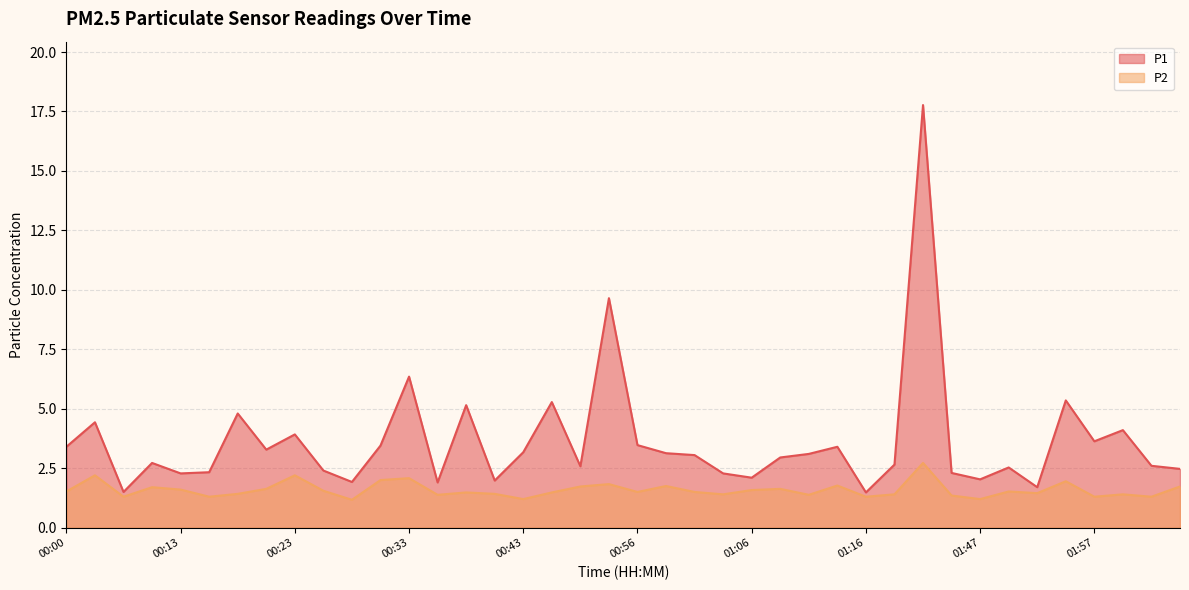

Reading left to right, extract all data points from this chart.

P1: 00:00=3.4	00:03=4.4	00:08=1.5	00:10=2.7	00:13=2.3	00:15=2.3	00:18=4.8	00:20=3.3	00:23=3.9	00:25=2.4	00:28=1.9	00:31=3.5	00:33=6.3	00:35=1.9	00:38=5.2	00:41=2.0	00:43=3.2	00:48=5.3	00:51=2.6	00:53=9.7	00:56=3.5	00:59=3.1	01:01=3.0	01:03=2.3	01:06=2.1	01:08=3.0	01:11=3.1	01:13=3.4	01:16=1.5	01:18=2.6	01:24=17.8	01:44=2.3	01:47=2.0	01:50=2.5	01:52=1.7	01:55=5.3	01:57=3.6	02:00=4.1	02:03=2.6	02:06=2.5
P2: 00:00=1.5	00:03=2.2	00:08=1.3	00:10=1.7	00:13=1.6	00:15=1.3	00:18=1.4	00:20=1.6	00:23=2.2	00:25=1.6	00:28=1.2	00:31=2.0	00:33=2.1	00:35=1.4	00:38=1.5	00:41=1.4	00:43=1.2	00:48=1.5	00:51=1.7	00:53=1.8	00:56=1.5	00:59=1.8	01:01=1.5	01:03=1.4	01:06=1.6	01:08=1.6	01:11=1.4	01:13=1.8	01:16=1.3	01:18=1.4	01:24=2.7	01:44=1.4	01:47=1.2	01:50=1.5	01:52=1.4	01:55=1.9	01:57=1.3	02:00=1.4	02:03=1.3	02:06=1.7